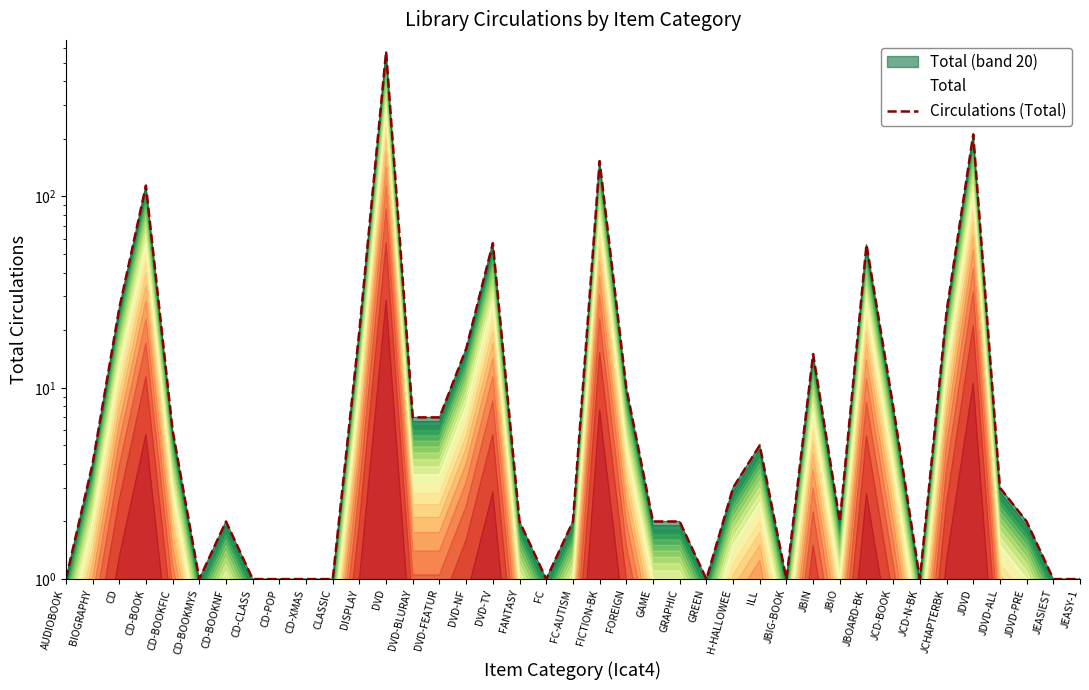

What is the minimum value shown in the chart?

1